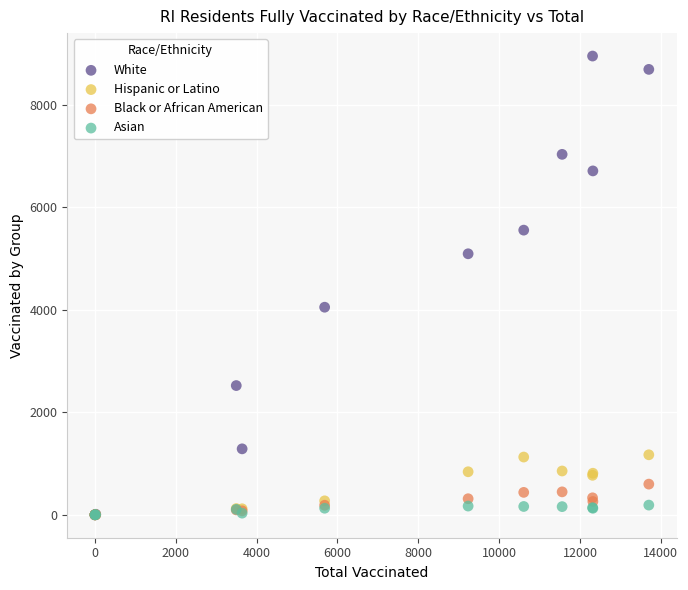

What are all the series names shown in the legend?

White, Hispanic or Latino, Black or African American, Asian